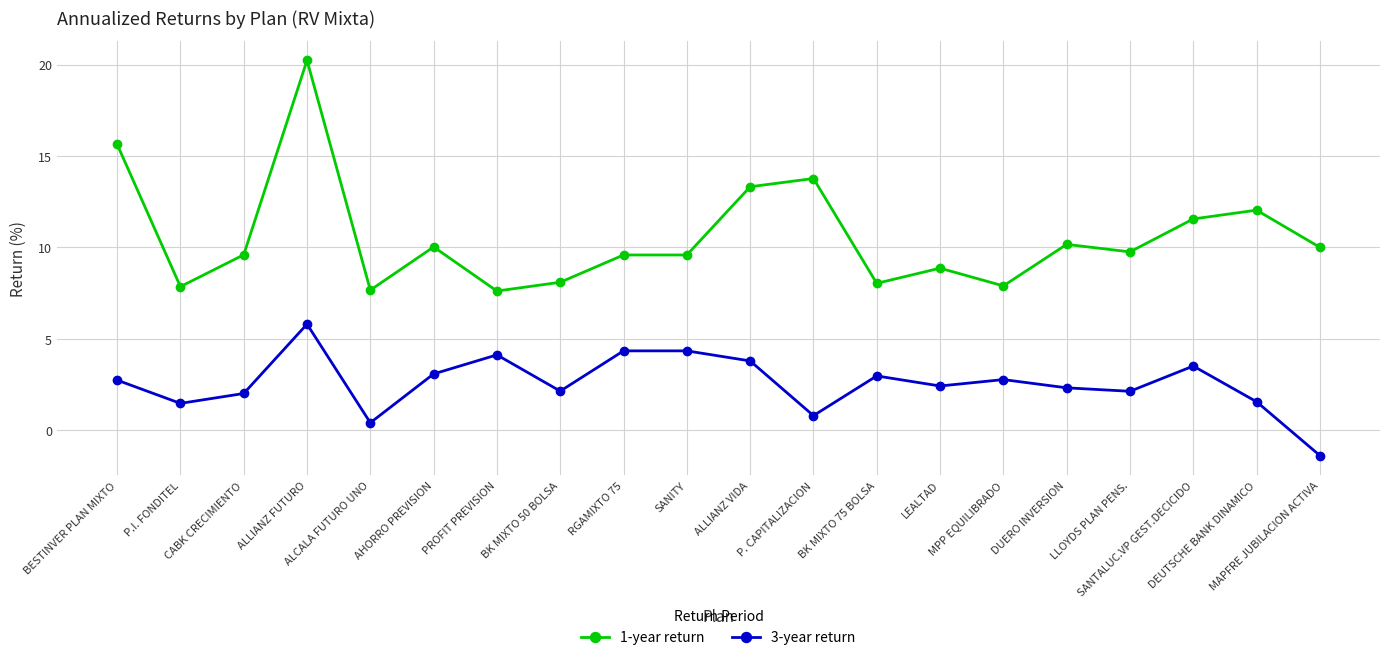

What is the average value of the 1-year return series?

10.6